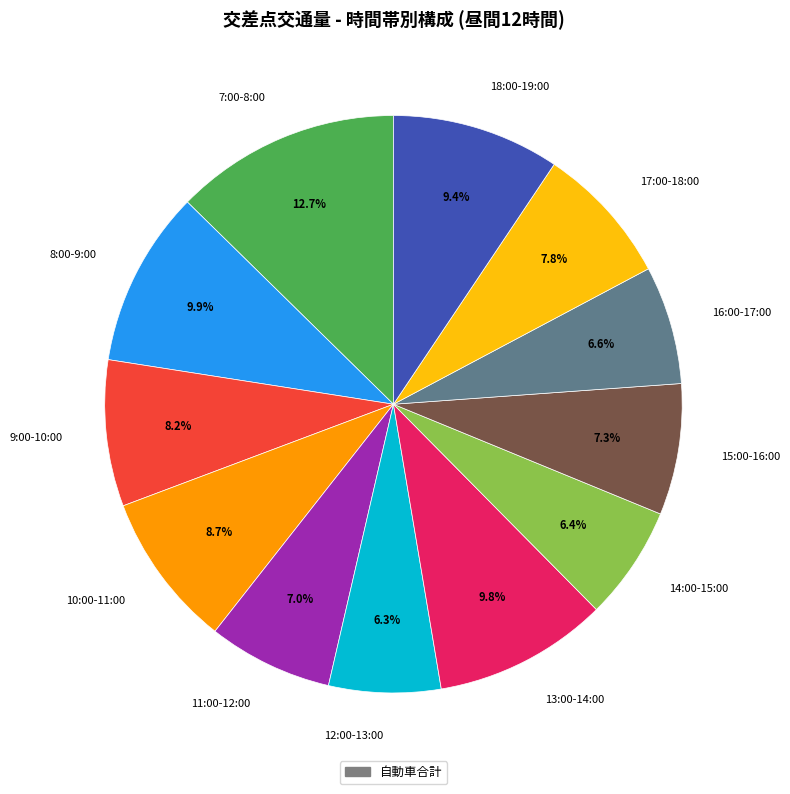

Is there any slice that represents more than half of the pie?

No